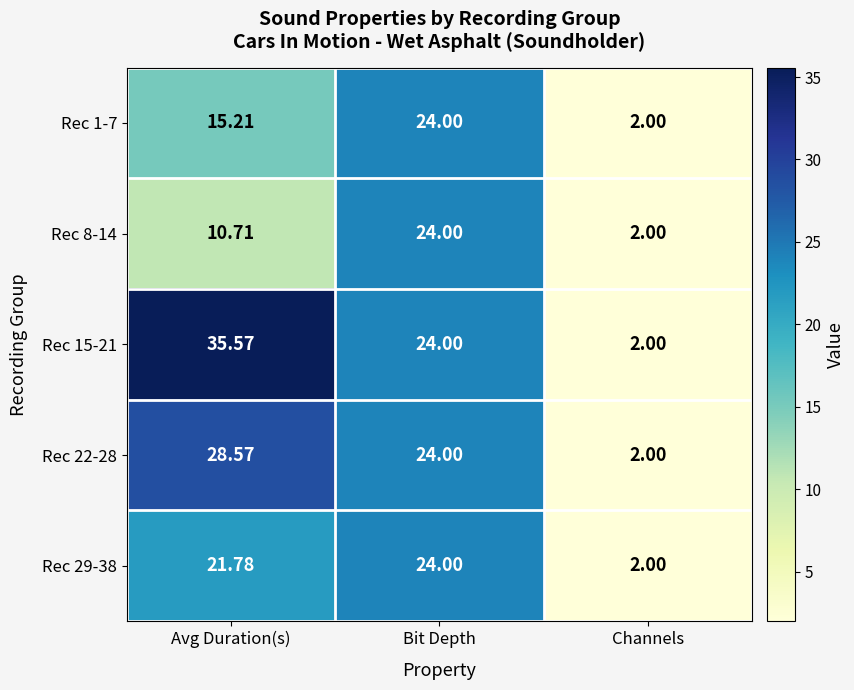

Which series changed the most between Avg Duration(s) and Bit Depth?

Rec 8-14